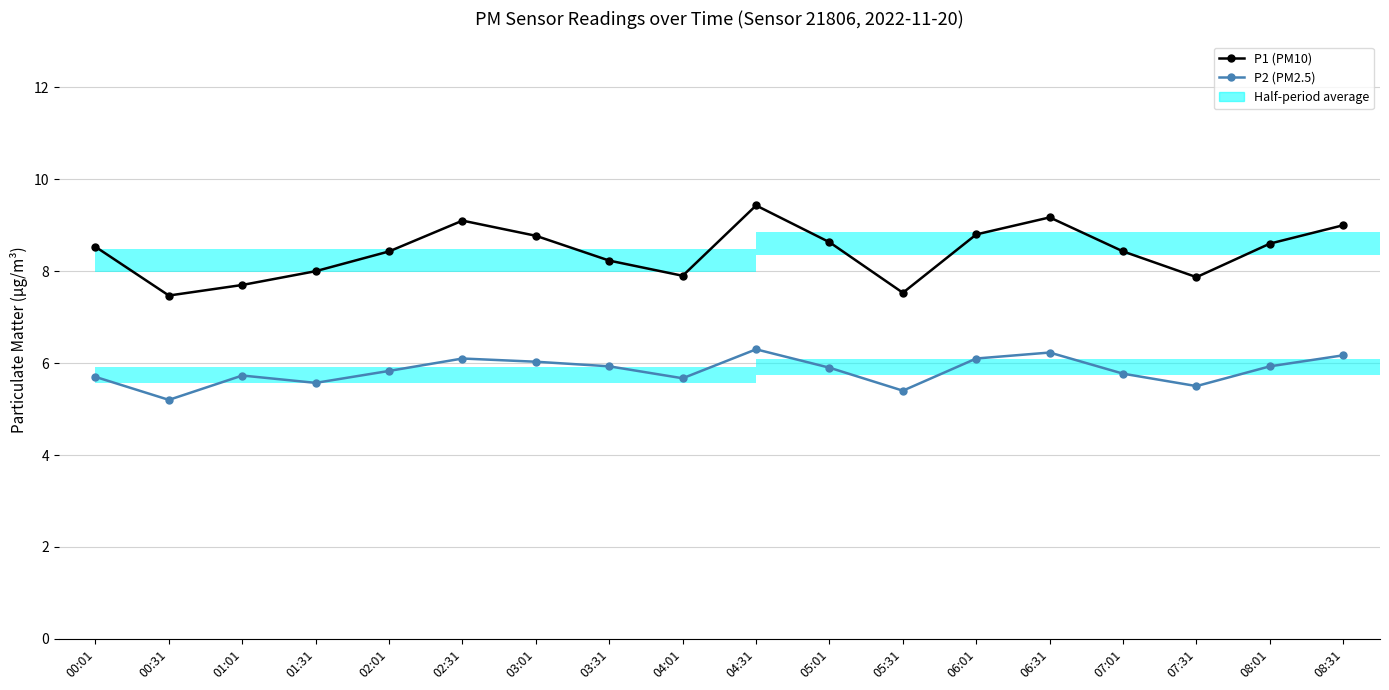

What is the label of the 3rd bar from the right?

07:31